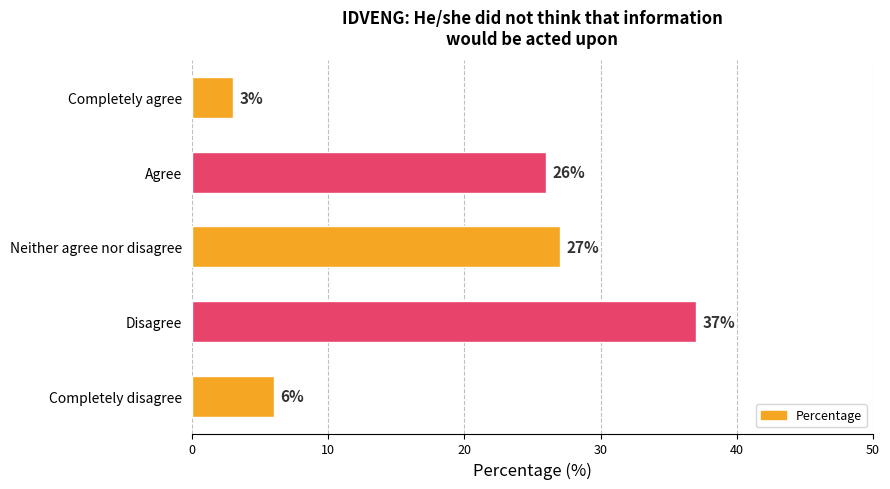

Rank the categories by value from lowest to highest.

Completely agree, Completely disagree, Agree, Neither agree nor disagree, Disagree